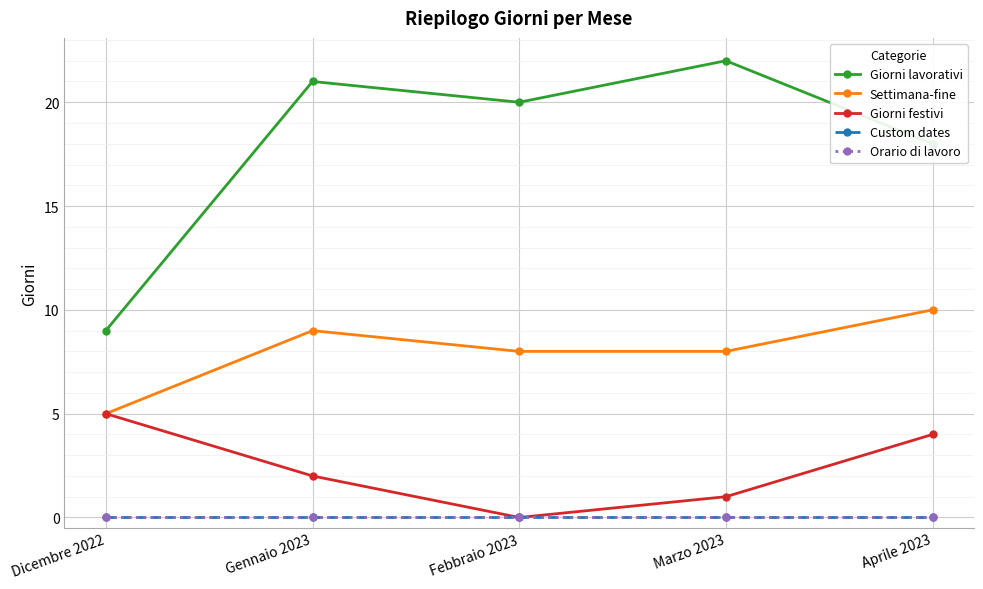

In Giorni lavorativi, how many points are higher than both neighbors (excluding endpoints)?

2